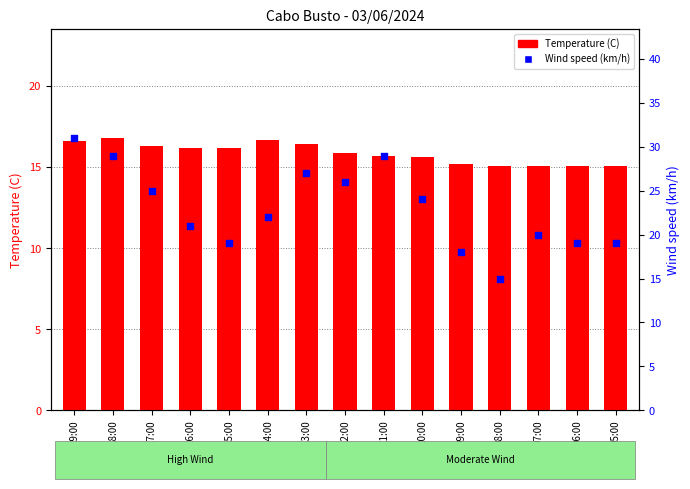

Which series contains the highest Y value?

Wind speed (km/h)